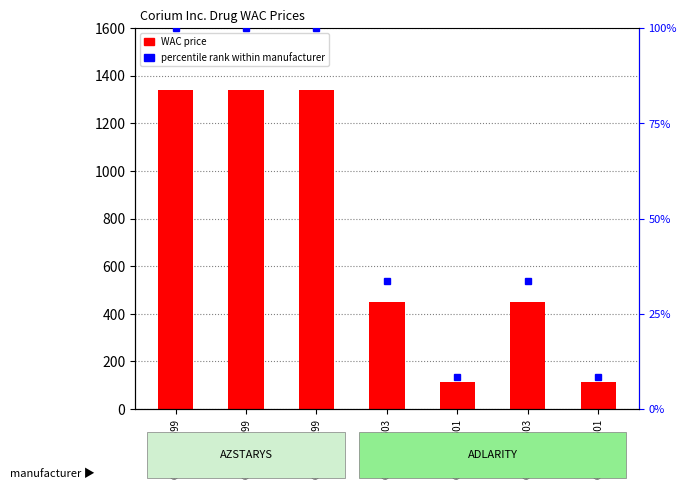

Rank the categories by value from lowest to highest.

65038005501, 65038005601, 65038005503, 65038005603, 65038028699, 65038042999, 65038056199